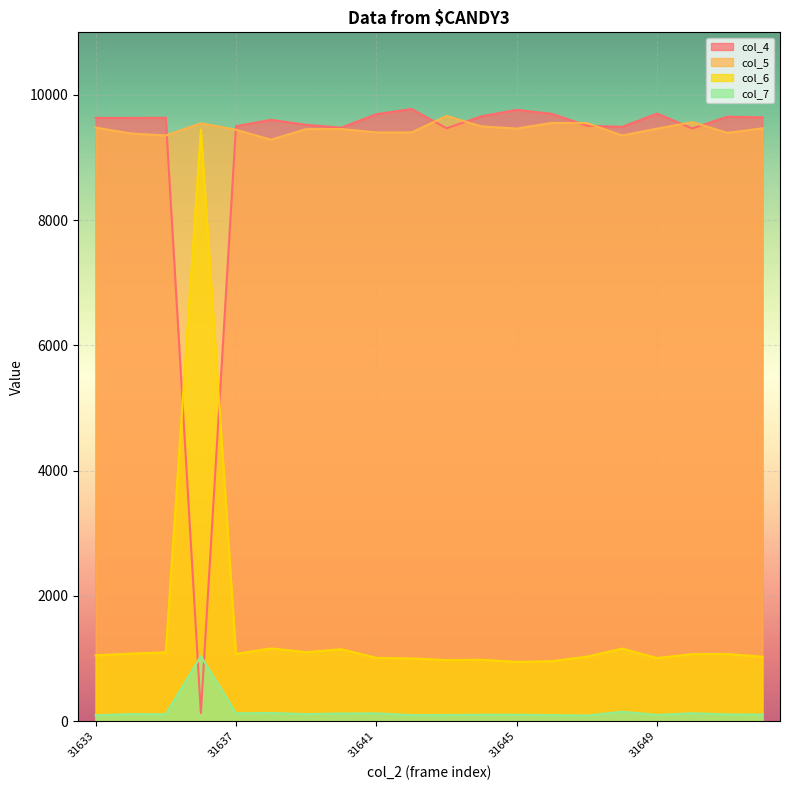

What is the difference between the col_6 values at 31640 and 31637?

74